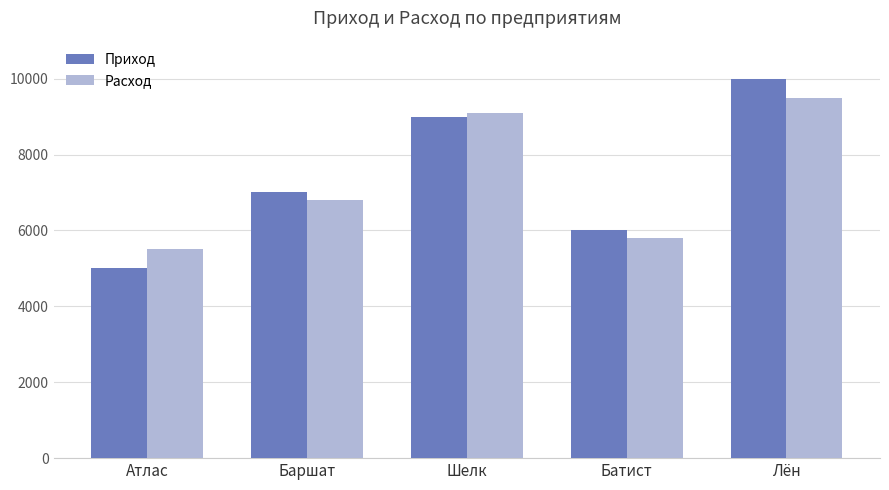

At which label does Приход reach its minimum?

Атлас